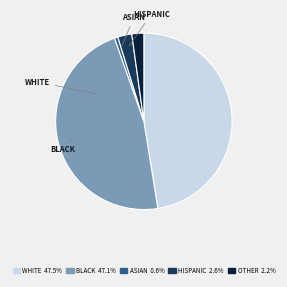

Does any single category account for the majority?

No